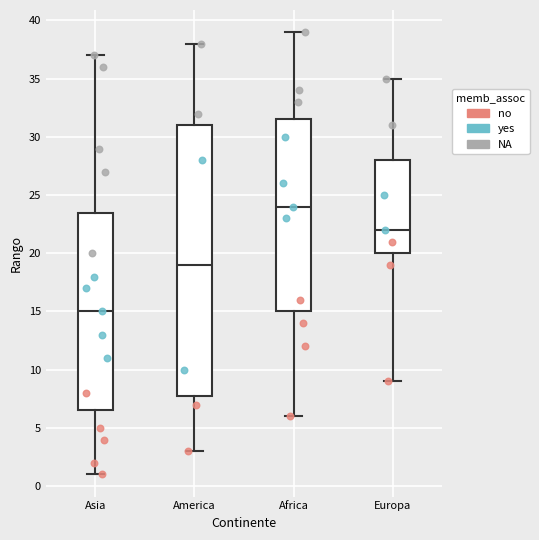

Which box has the lowest median line?

Asia